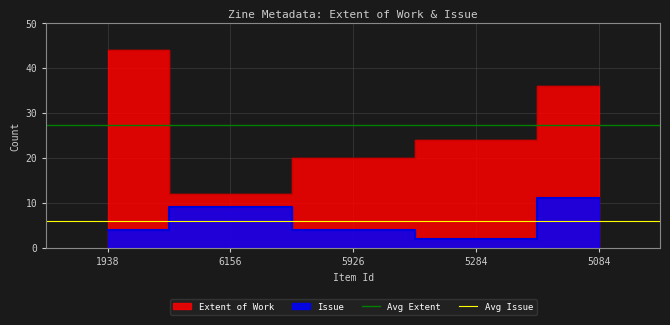

What is the value of the Avg Issue point at the 2nd from the left?

6.0